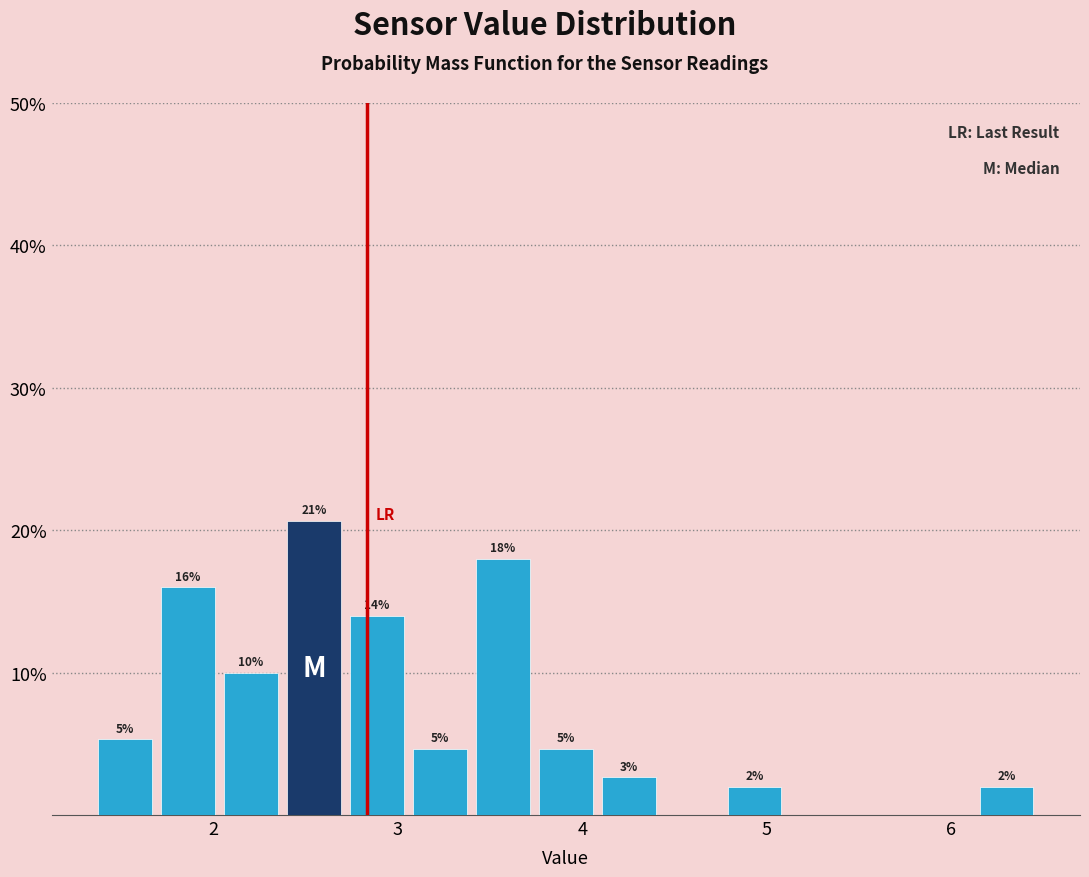

Read against the x-axis, roughly where is the centre of the tallest bar?

2.5